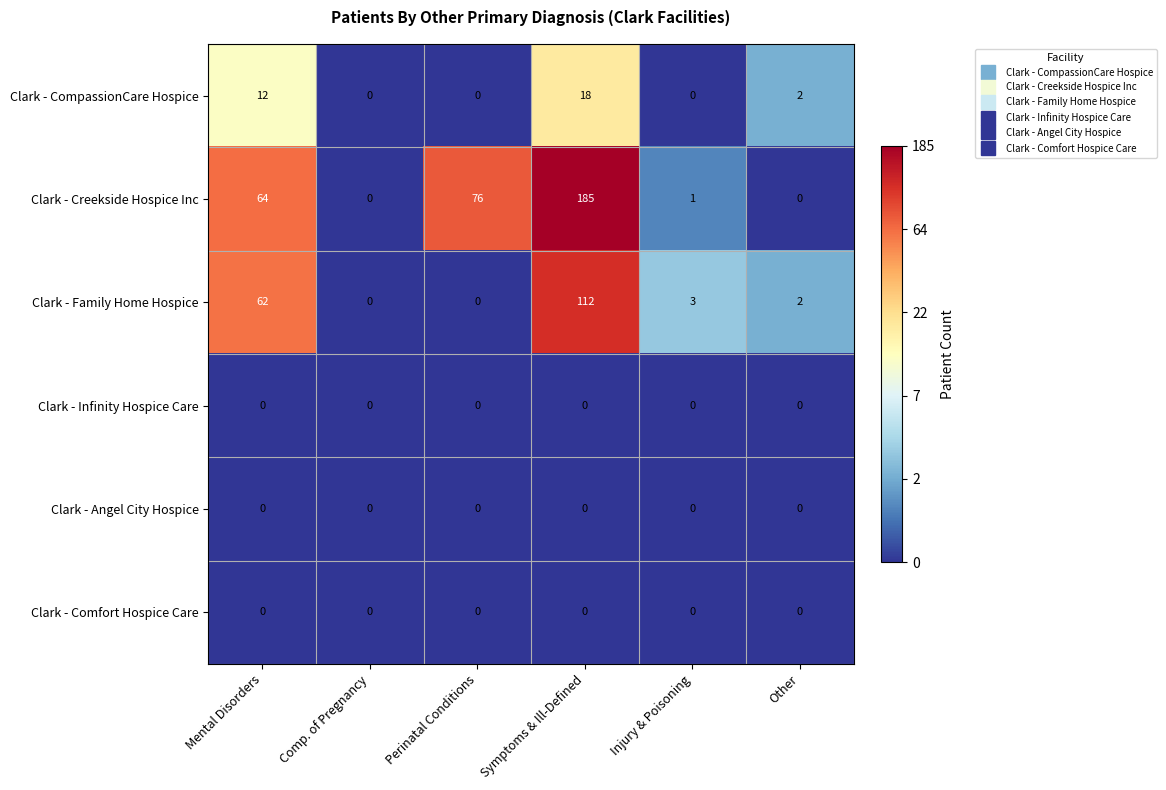

At which label is Clark - Family Home Hospice closest to 56?

Mental Disorders